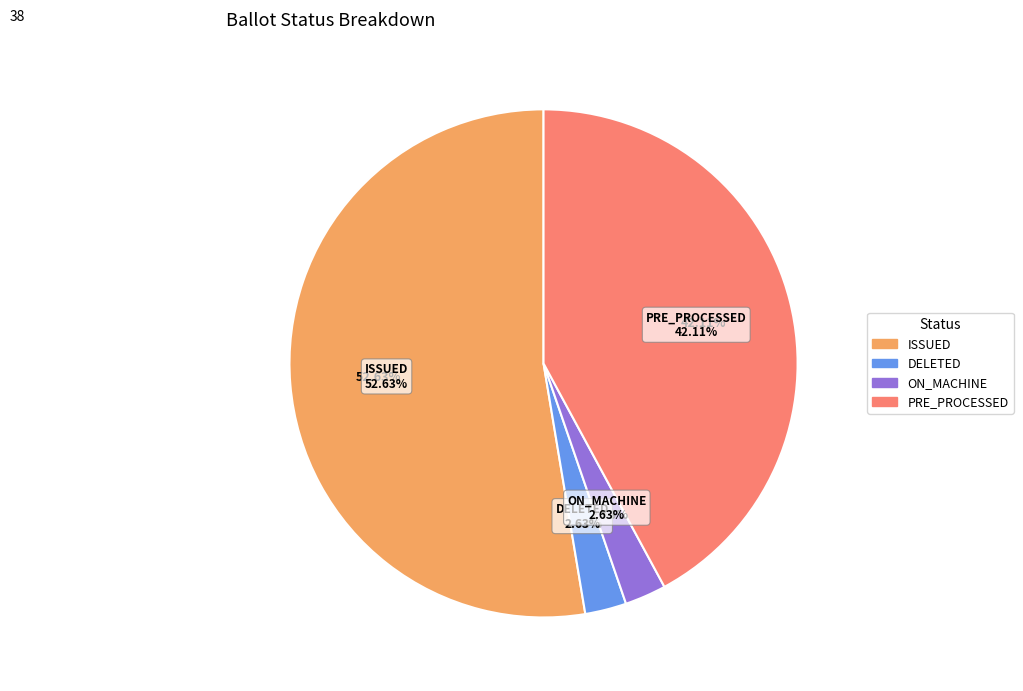

Does ISSUED represent more than half of the total?

Yes